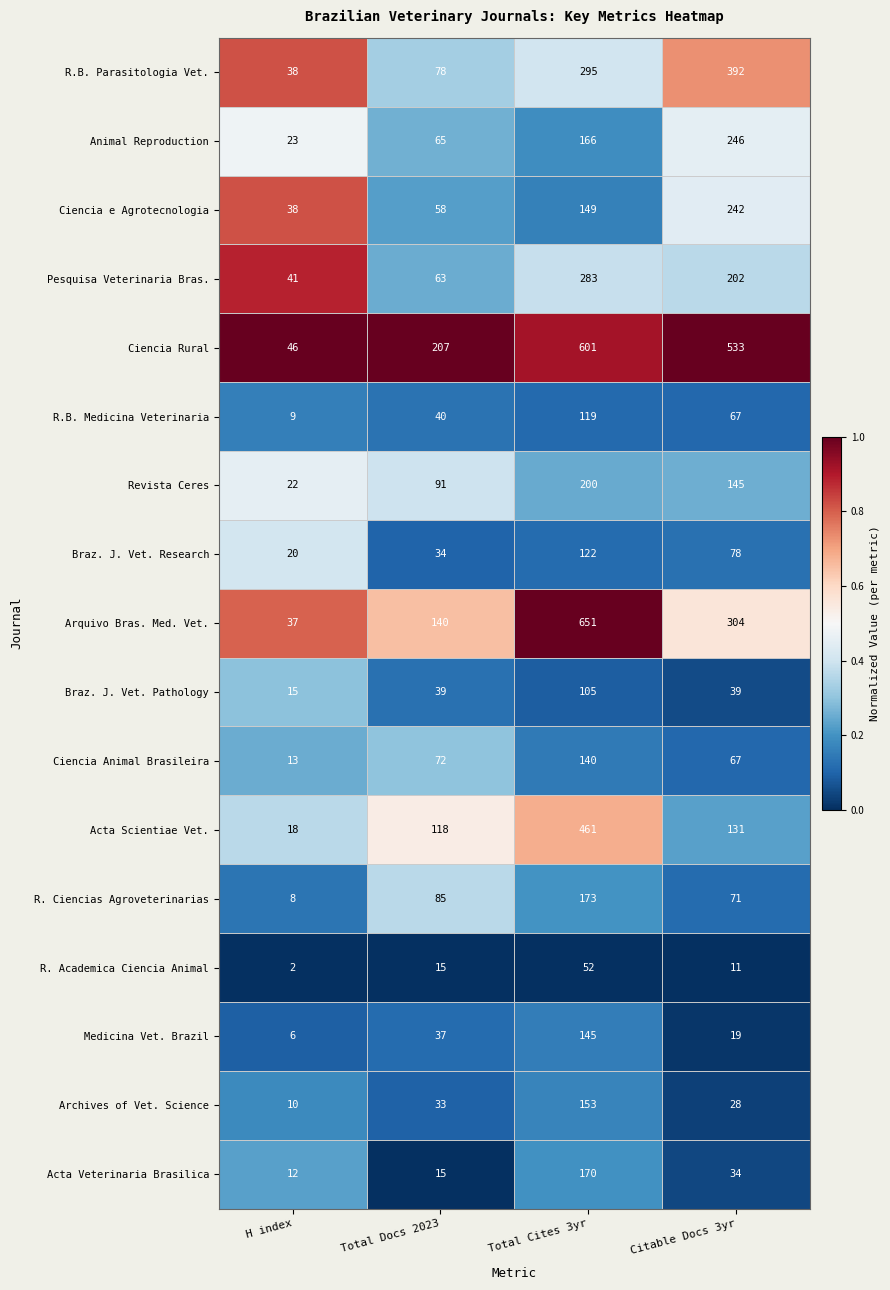

True or false: R. Ciencias Agroveterinarias has a value of 20 at Total Docs 2023.

False